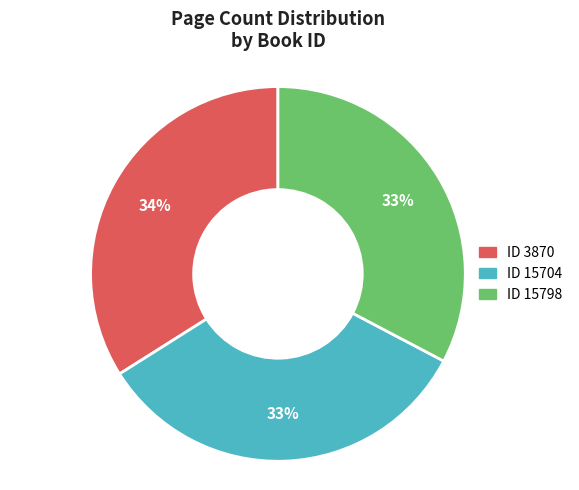

Does any single category account for the majority?

No